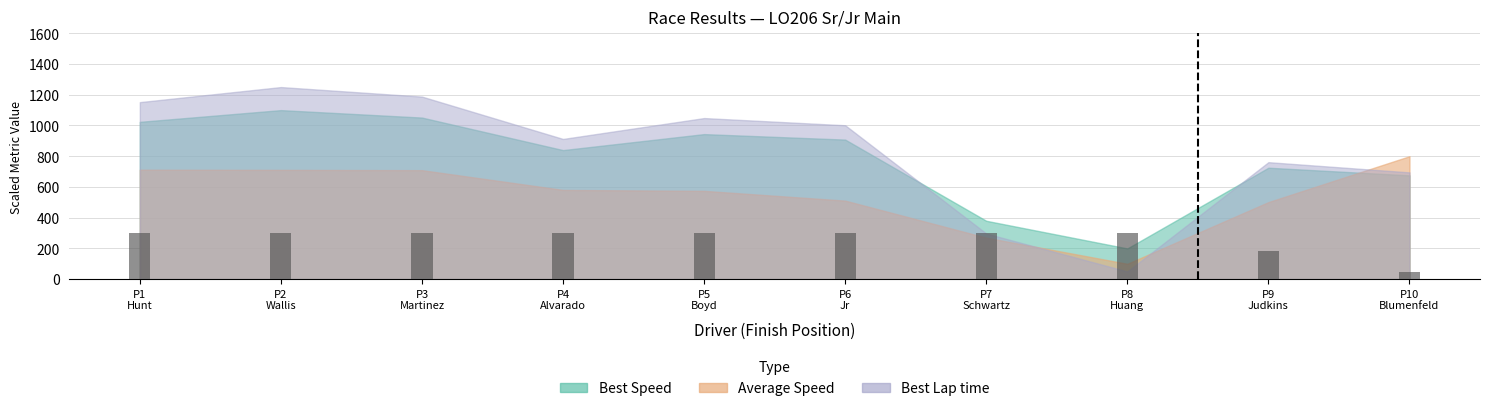

Is it true that the value at P10
Blumenfeld is 45?

True